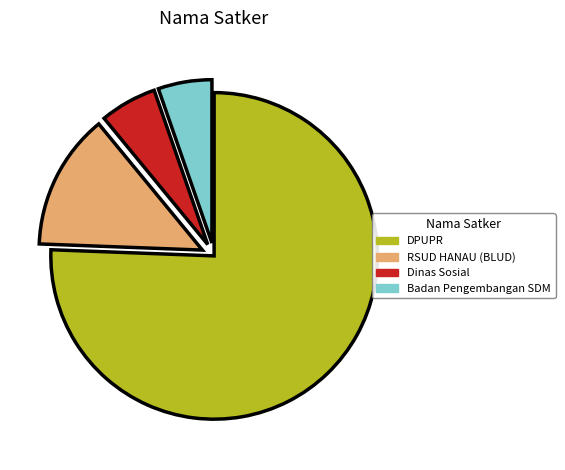

Combined, do RSUD HANAU (BLUD) and Dinas Sosial account for over 50%?

No